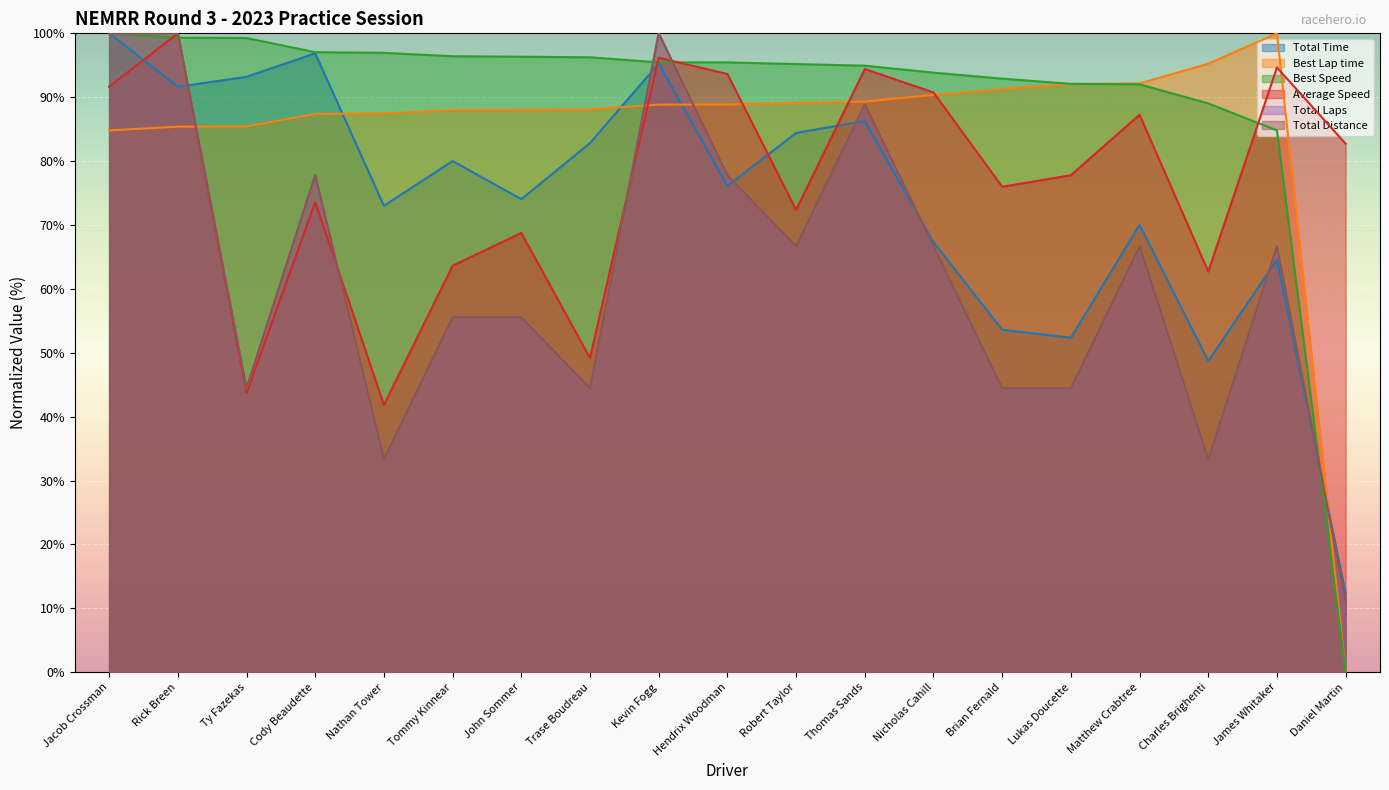

Count the number of data series in this chart.

6